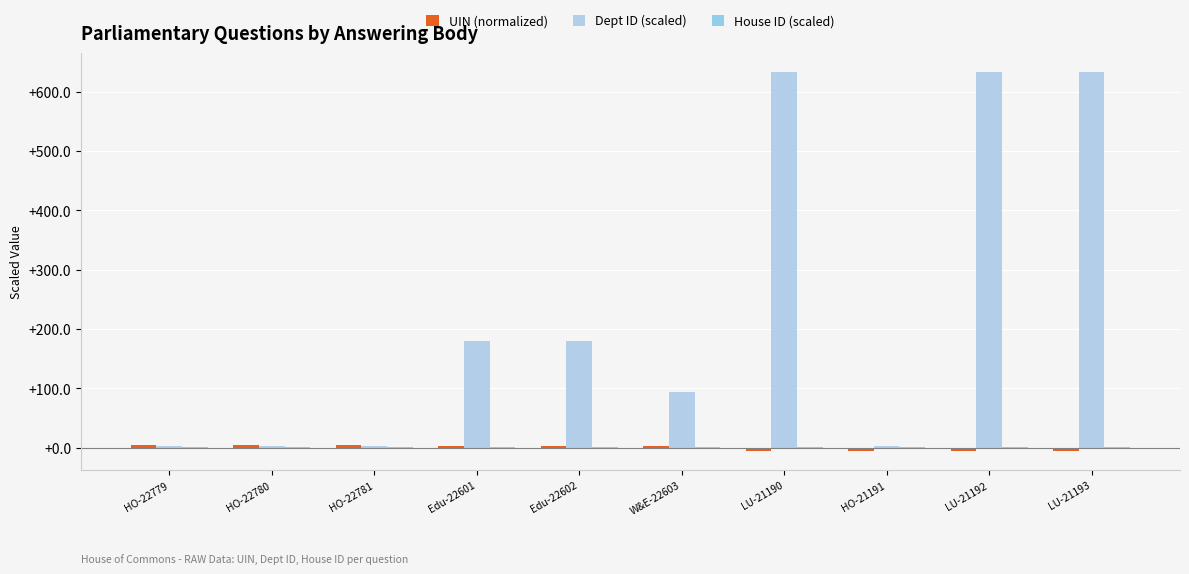

True or false: Dept ID (scaled) has a value of 267.8 at Edu-22601.

False